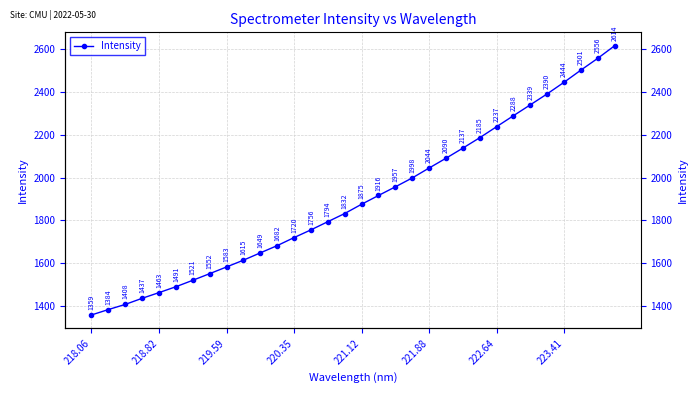

Is it true that the value at 220.35 is 969.8?

False